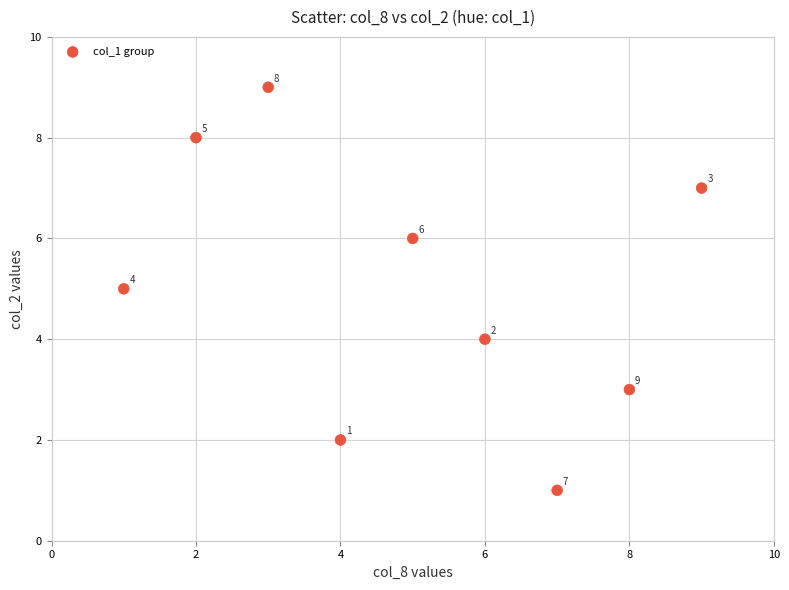

What is the range of Y values (max minus min)?

8